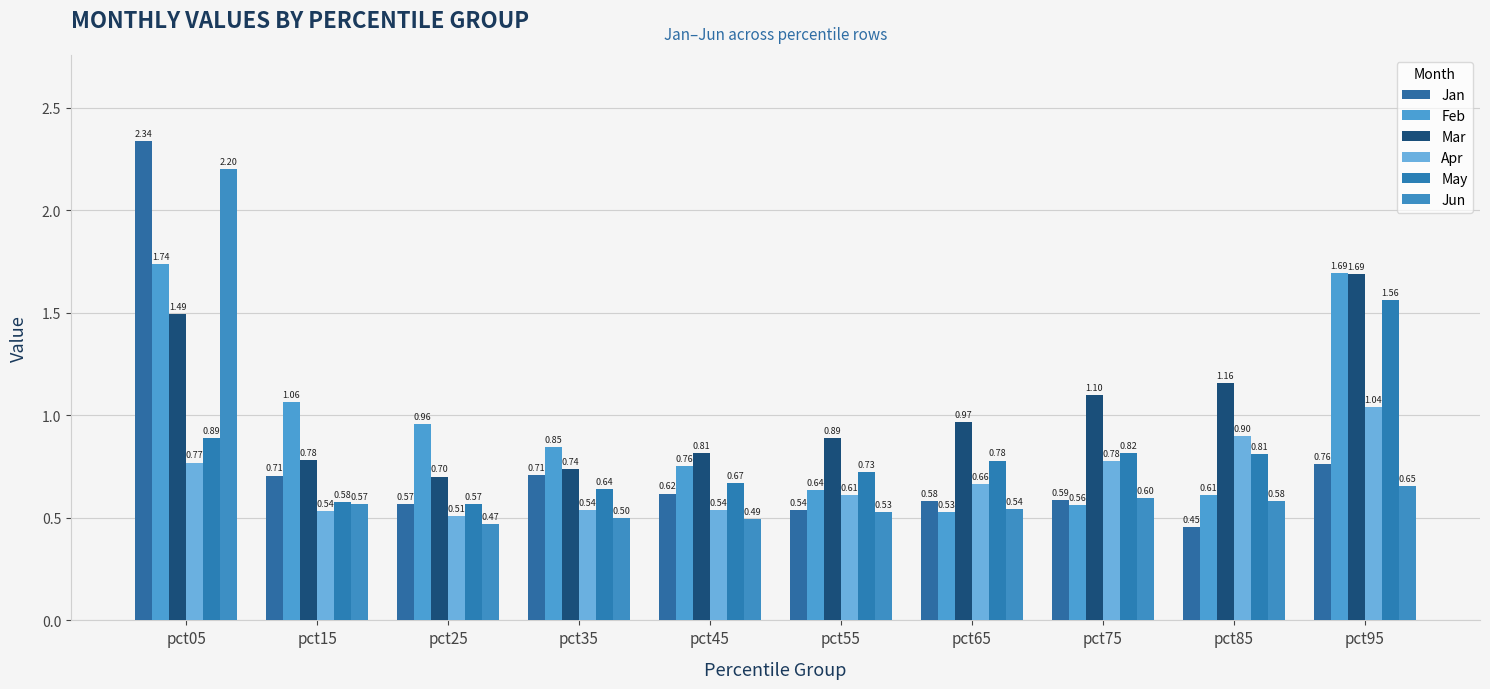

What is the value of the Jan bar at the 3rd from the left?

0.6